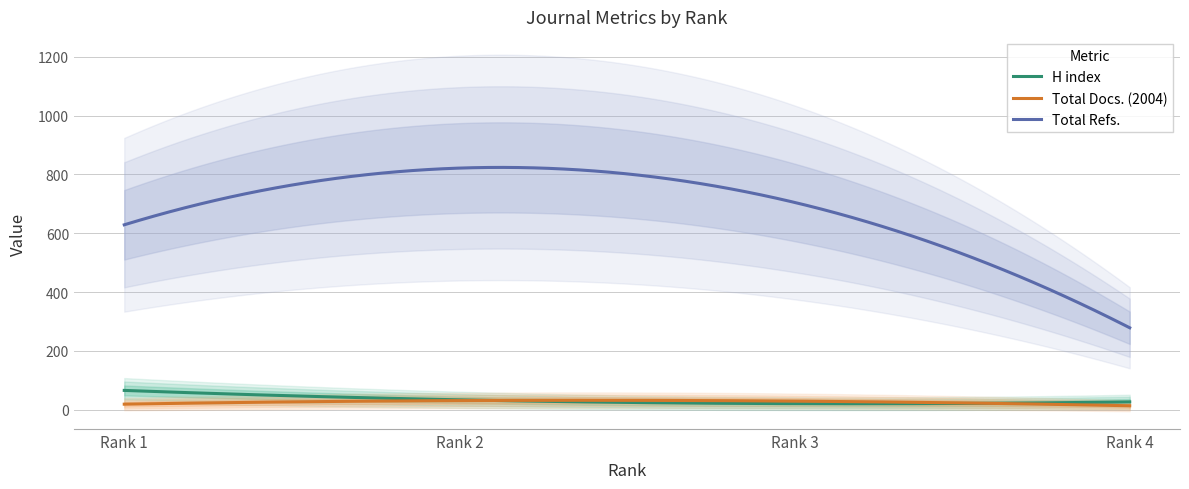

True or false: Total Refs. and Total Docs. (2004) intersect in this chart.

False